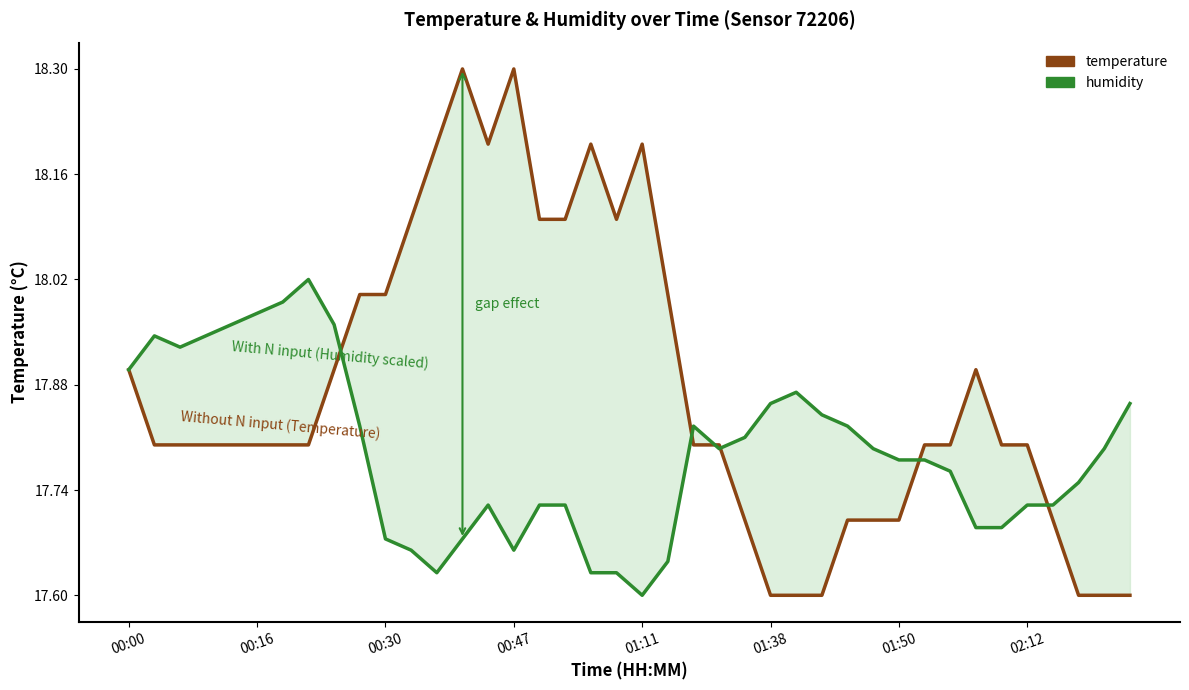

Reading right to left, list all the values displayed in this chart.

temperature: 17.6	17.6	17.6	17.7	17.8	17.8	17.9	17.8	17.8	17.7	17.7	17.7	17.6	17.6	17.6	17.7	17.8	17.8	18.0	18.2	18.1	18.2	18.1	18.1	18.3	18.2	18.3	18.2	18.1	18.0	18.0	17.9	17.8	17.8	17.8	17.8	17.8	17.8	17.8	17.9
humidity: 17.9	17.8	17.8	17.7	17.7	17.7	17.7	17.8	17.8	17.8	17.8	17.8	17.8	17.9	17.9	17.8	17.8	17.8	17.6	17.6	17.6	17.6	17.7	17.7	17.7	17.7	17.7	17.6	17.7	17.7	17.8	18.0	18.0	18.0	18.0	18.0	17.9	17.9	17.9	17.9